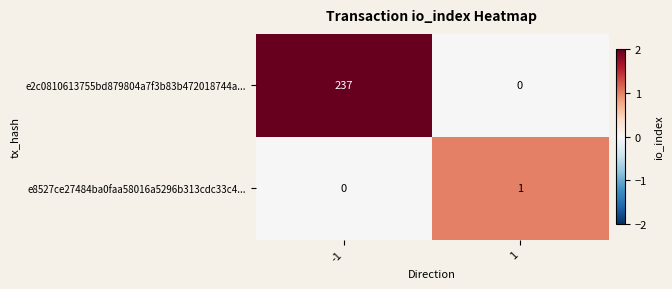

What is the difference between the e2c0810613755bd879804a7f3b83b472018744a... values at -1 and 1?

237